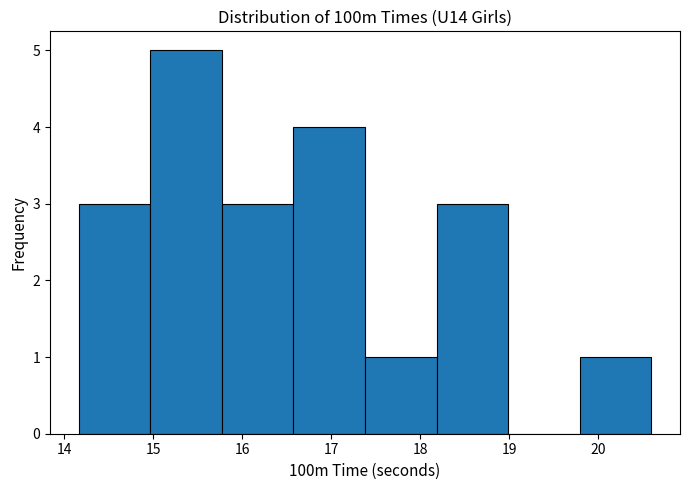

Which range on the x-axis has the tallest bar?

15.0 to 15.8